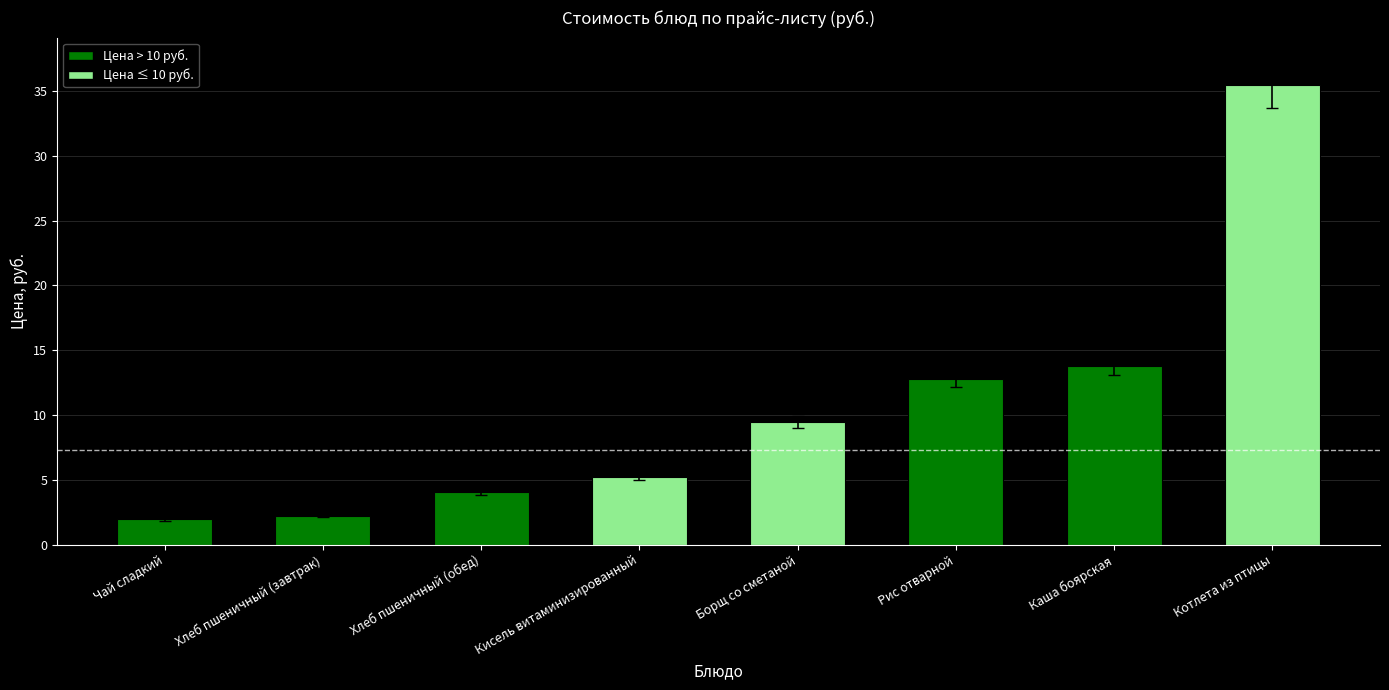

What is the ratio of the value at Котлета из птицы to the value at Борщ со сметаной?

3.8